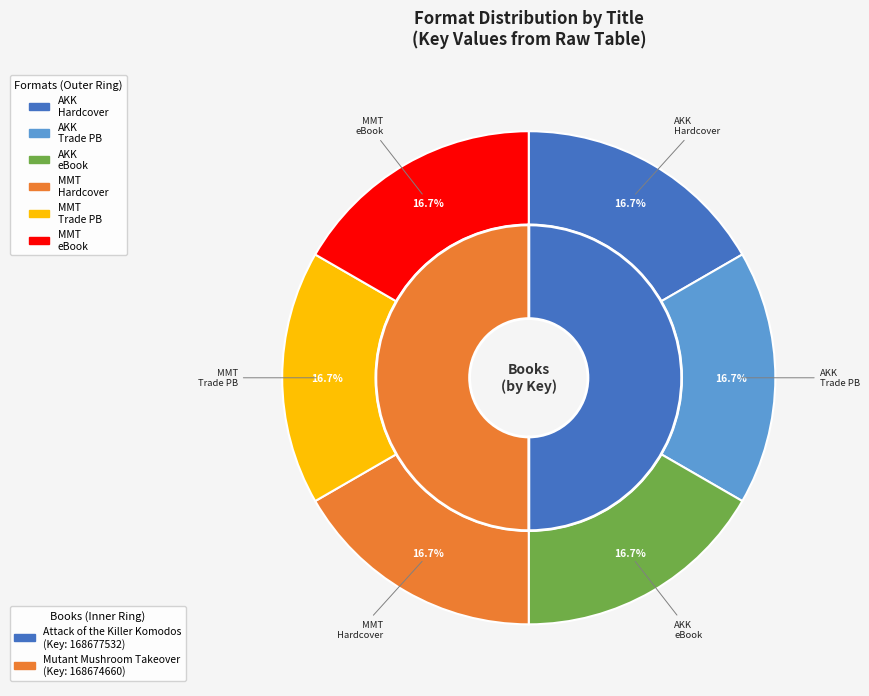

Which has a higher value, Attack of the Killer Komodos (eBook) or Attack of the Killer Komodos (Trade Paperback)?

Attack of the Killer Komodos (eBook)